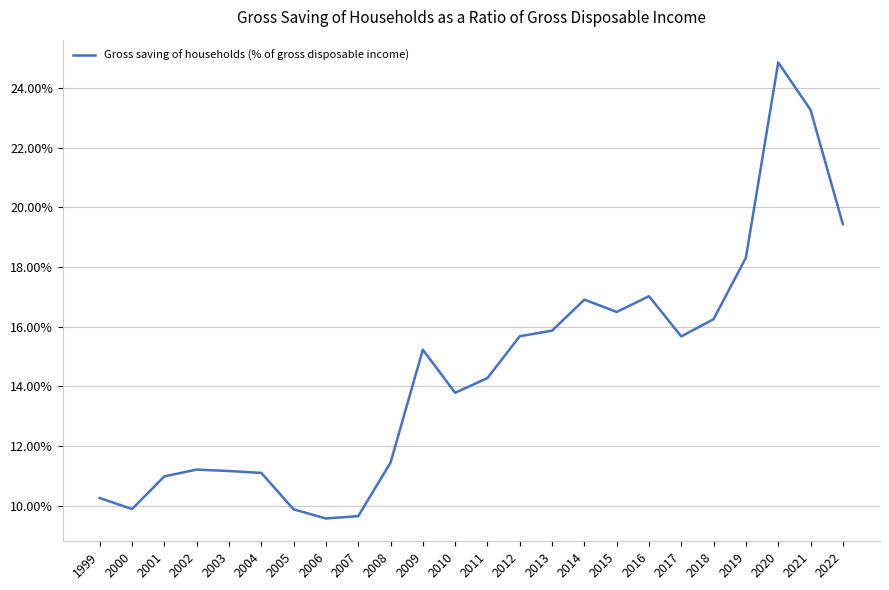

The chart shows a value of 16.0 at 2001. True or false?

False